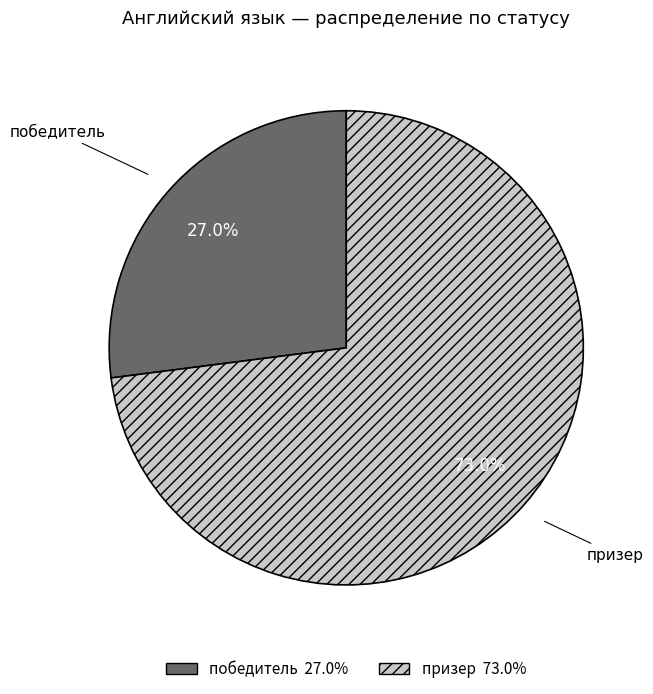

Between победитель and призер, which is larger?

призер